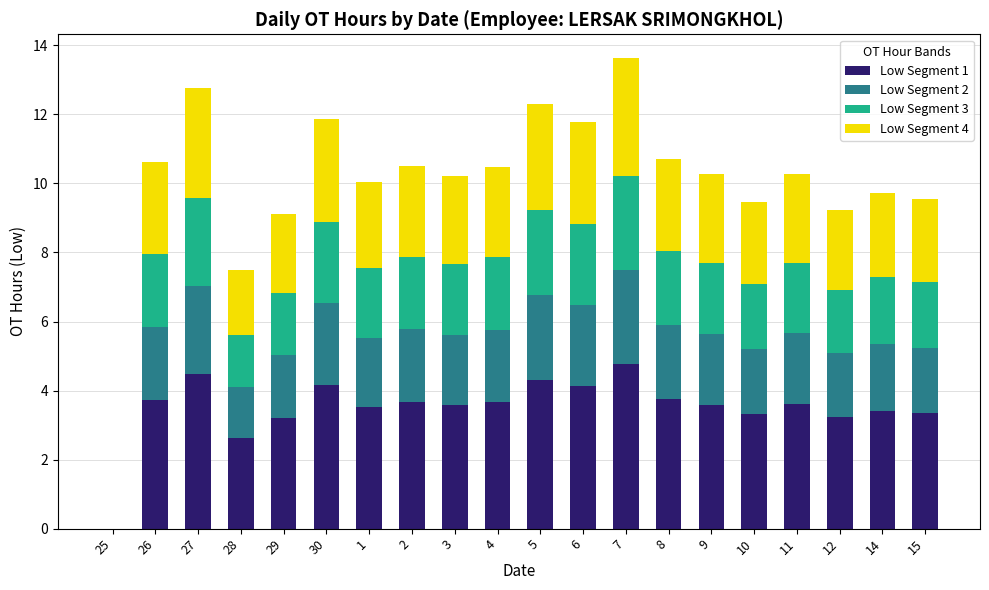

What is the total value across all series at 9?

10.3